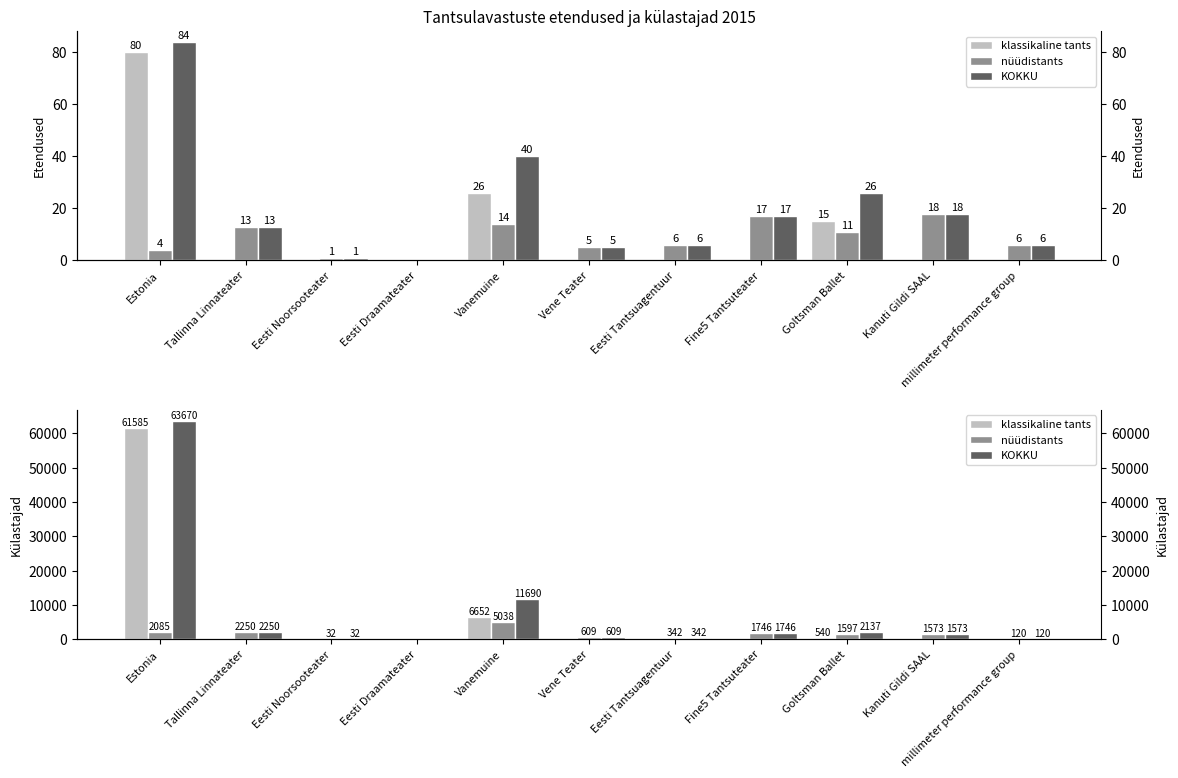

What is the sum of all klassikaline tants values?

68777